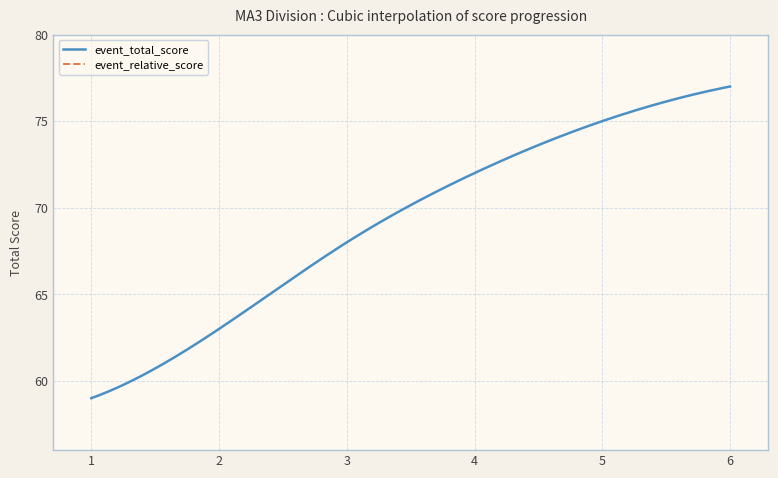

What is the sum of the event_total_score values at 1 and 6?

136.0